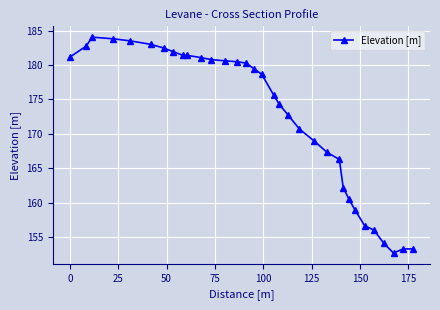

What is the sum of all values?

5690.5